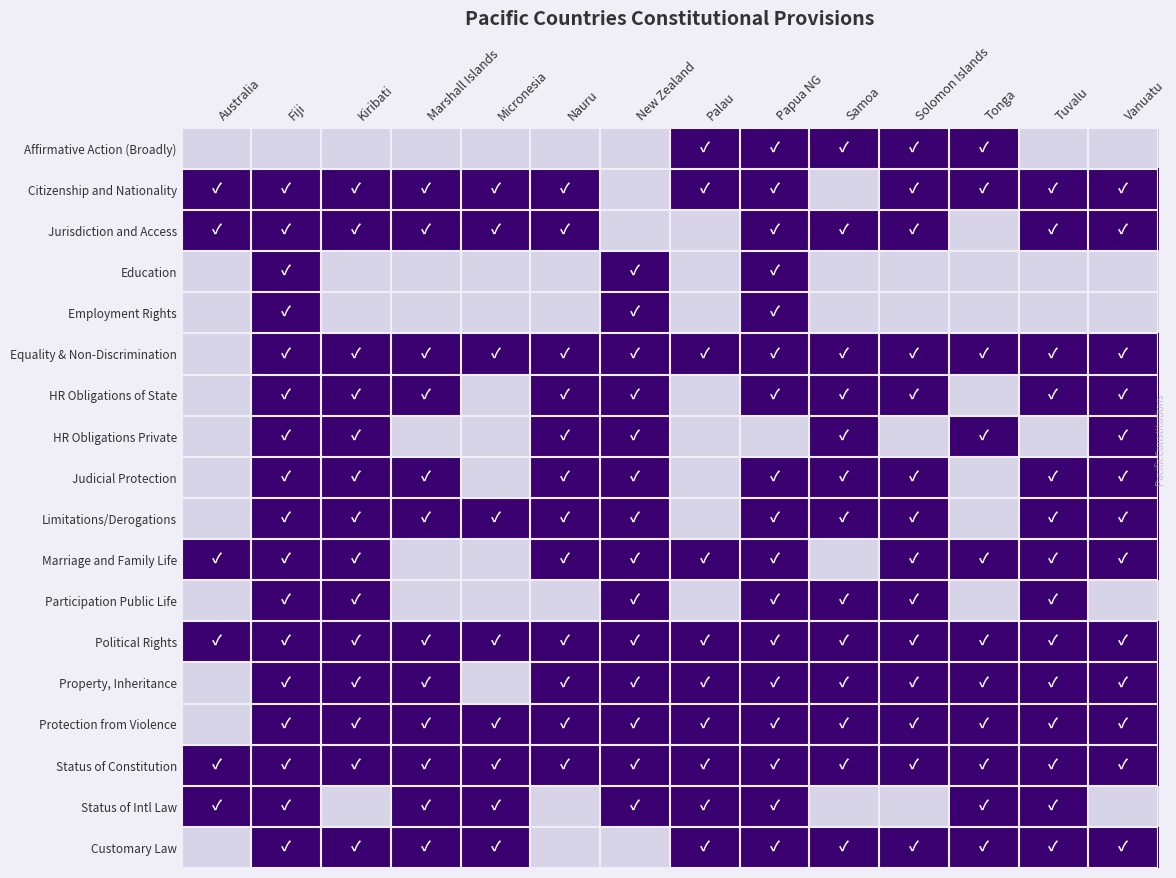

Reading right to left, extract all data points from this chart.

Affirmative Action (Broadly): Vanuatu=0	Tuvalu=0	Tonga=1	Solomon Islands=1	Samoa=1	Papua NG=1	Palau=1	New Zealand=0	Nauru=0	Micronesia=0	Marshall Islands=0	Kiribati=0	Fiji=0	Australia=0
Citizenship and Nationality: Vanuatu=1	Tuvalu=1	Tonga=1	Solomon Islands=1	Samoa=0	Papua NG=1	Palau=1	New Zealand=0	Nauru=1	Micronesia=1	Marshall Islands=1	Kiribati=1	Fiji=1	Australia=1
Jurisdiction and Access: Vanuatu=1	Tuvalu=1	Tonga=0	Solomon Islands=1	Samoa=1	Papua NG=1	Palau=0	New Zealand=0	Nauru=1	Micronesia=1	Marshall Islands=1	Kiribati=1	Fiji=1	Australia=1
Education: Vanuatu=0	Tuvalu=0	Tonga=0	Solomon Islands=0	Samoa=0	Papua NG=1	Palau=0	New Zealand=1	Nauru=0	Micronesia=0	Marshall Islands=0	Kiribati=0	Fiji=1	Australia=0
Employment Rights: Vanuatu=0	Tuvalu=0	Tonga=0	Solomon Islands=0	Samoa=0	Papua NG=1	Palau=0	New Zealand=1	Nauru=0	Micronesia=0	Marshall Islands=0	Kiribati=0	Fiji=1	Australia=0
Equality & Non-Discrimination: Vanuatu=1	Tuvalu=1	Tonga=1	Solomon Islands=1	Samoa=1	Papua NG=1	Palau=1	New Zealand=1	Nauru=1	Micronesia=1	Marshall Islands=1	Kiribati=1	Fiji=1	Australia=0
HR Obligations of State: Vanuatu=1	Tuvalu=1	Tonga=0	Solomon Islands=1	Samoa=1	Papua NG=1	Palau=0	New Zealand=1	Nauru=1	Micronesia=0	Marshall Islands=1	Kiribati=1	Fiji=1	Australia=0
HR Obligations Private: Vanuatu=1	Tuvalu=0	Tonga=1	Solomon Islands=0	Samoa=1	Papua NG=0	Palau=0	New Zealand=1	Nauru=1	Micronesia=0	Marshall Islands=0	Kiribati=1	Fiji=1	Australia=0
Judicial Protection: Vanuatu=1	Tuvalu=1	Tonga=0	Solomon Islands=1	Samoa=1	Papua NG=1	Palau=0	New Zealand=1	Nauru=1	Micronesia=0	Marshall Islands=1	Kiribati=1	Fiji=1	Australia=0
Limitations/Derogations: Vanuatu=1	Tuvalu=1	Tonga=0	Solomon Islands=1	Samoa=1	Papua NG=1	Palau=0	New Zealand=1	Nauru=1	Micronesia=1	Marshall Islands=1	Kiribati=1	Fiji=1	Australia=0
Marriage and Family Life: Vanuatu=1	Tuvalu=1	Tonga=1	Solomon Islands=1	Samoa=0	Papua NG=1	Palau=1	New Zealand=1	Nauru=1	Micronesia=0	Marshall Islands=0	Kiribati=1	Fiji=1	Australia=1
Participation Public Life: Vanuatu=0	Tuvalu=1	Tonga=0	Solomon Islands=1	Samoa=1	Papua NG=1	Palau=0	New Zealand=1	Nauru=0	Micronesia=0	Marshall Islands=0	Kiribati=1	Fiji=1	Australia=0
Political Rights: Vanuatu=1	Tuvalu=1	Tonga=1	Solomon Islands=1	Samoa=1	Papua NG=1	Palau=1	New Zealand=1	Nauru=1	Micronesia=1	Marshall Islands=1	Kiribati=1	Fiji=1	Australia=1
Property, Inheritance: Vanuatu=1	Tuvalu=1	Tonga=1	Solomon Islands=1	Samoa=1	Papua NG=1	Palau=1	New Zealand=1	Nauru=1	Micronesia=0	Marshall Islands=1	Kiribati=1	Fiji=1	Australia=0
Protection from Violence: Vanuatu=1	Tuvalu=1	Tonga=1	Solomon Islands=1	Samoa=1	Papua NG=1	Palau=1	New Zealand=1	Nauru=1	Micronesia=1	Marshall Islands=1	Kiribati=1	Fiji=1	Australia=0
Status of Constitution: Vanuatu=1	Tuvalu=1	Tonga=1	Solomon Islands=1	Samoa=1	Papua NG=1	Palau=1	New Zealand=1	Nauru=1	Micronesia=1	Marshall Islands=1	Kiribati=1	Fiji=1	Australia=1
Status of Intl Law: Vanuatu=0	Tuvalu=1	Tonga=1	Solomon Islands=0	Samoa=0	Papua NG=1	Palau=1	New Zealand=1	Nauru=0	Micronesia=1	Marshall Islands=1	Kiribati=0	Fiji=1	Australia=1
Customary Law: Vanuatu=1	Tuvalu=1	Tonga=1	Solomon Islands=1	Samoa=1	Papua NG=1	Palau=1	New Zealand=0	Nauru=0	Micronesia=1	Marshall Islands=1	Kiribati=1	Fiji=1	Australia=0